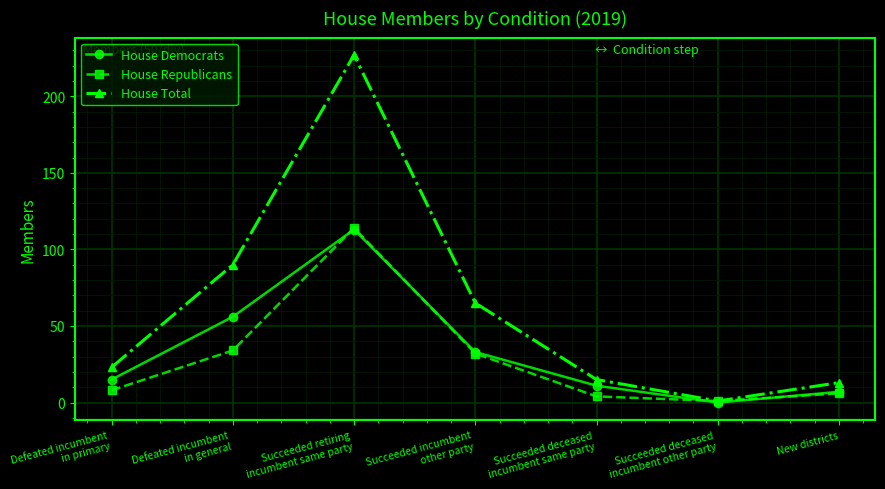

List the series in order of their overall mean, lowest first.

House Republicans, House Democrats, House Total